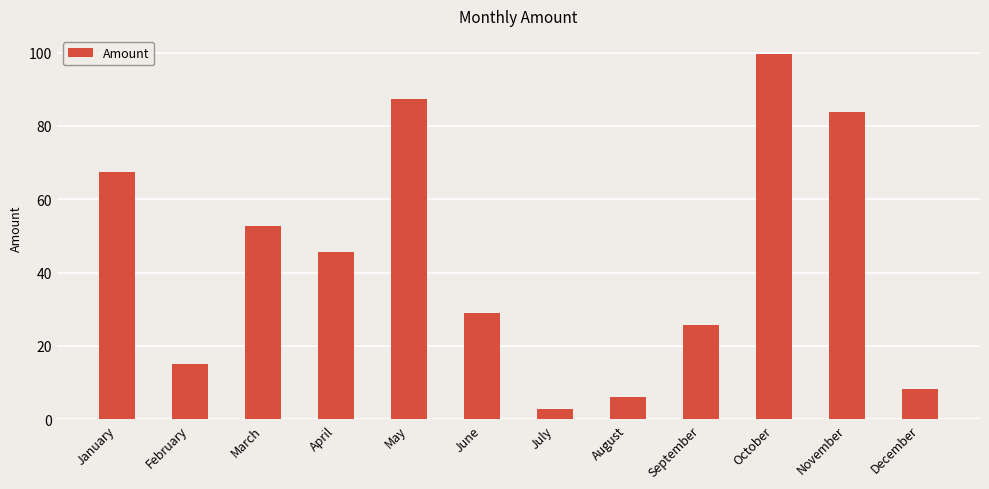

Reading left to right, what are all the values shown in this chart?

67.6	15.1	52.8	45.8	87.2	29.1	2.9	6.0	25.8	99.6	83.8	8.3